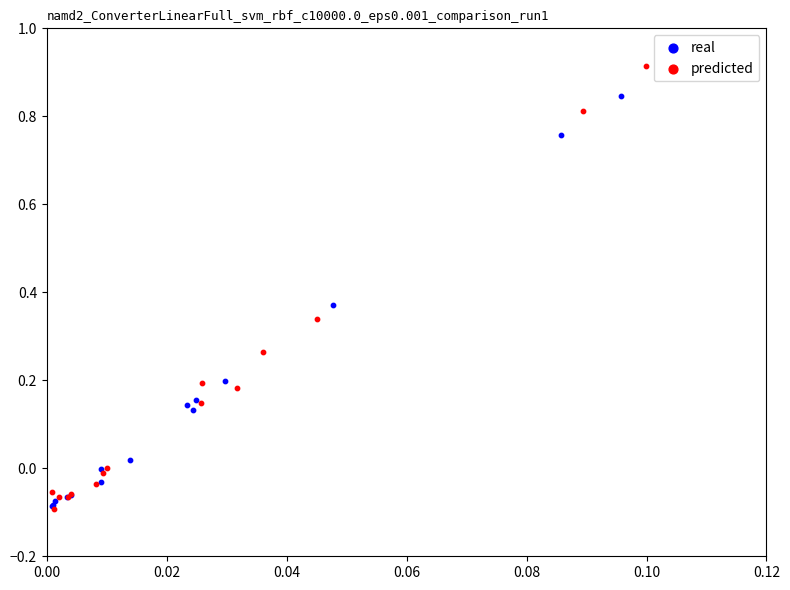

Which series reaches the maximum Y coordinate?

predicted